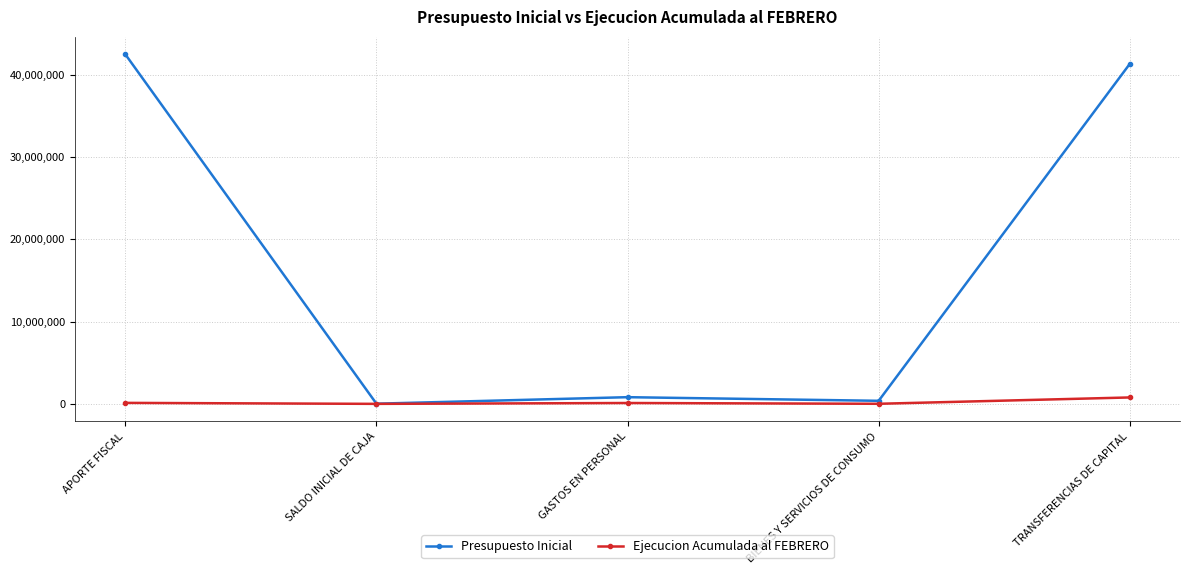

What is the label of the 5th point from the right?

APORTE FISCAL